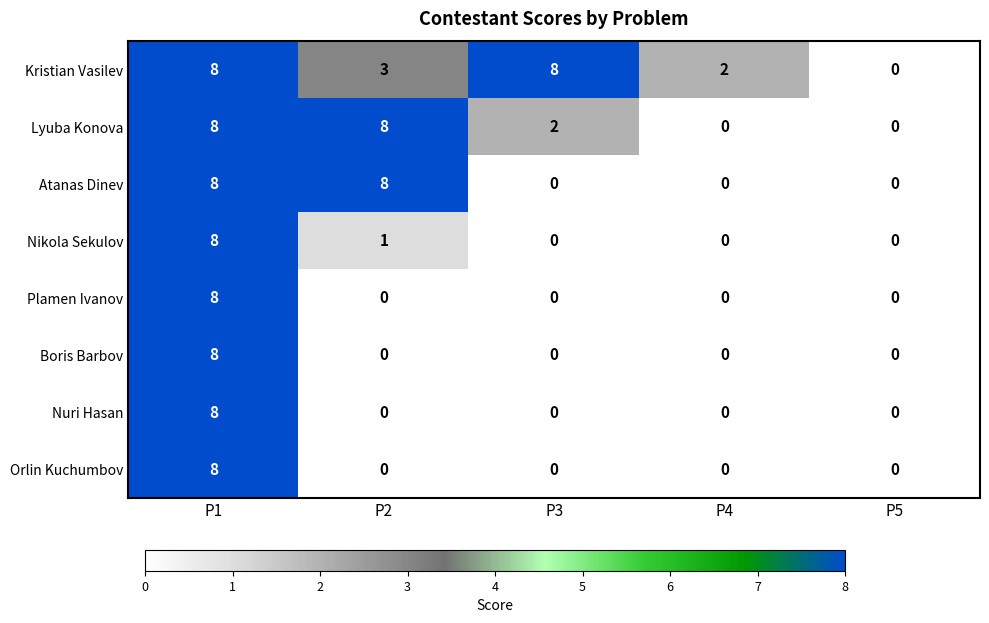

What is the total value across all series at P4?

2